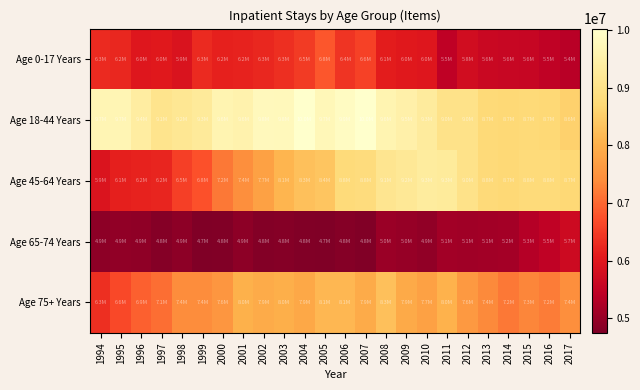

At how many categories does at least one series exceed 5135926?

24